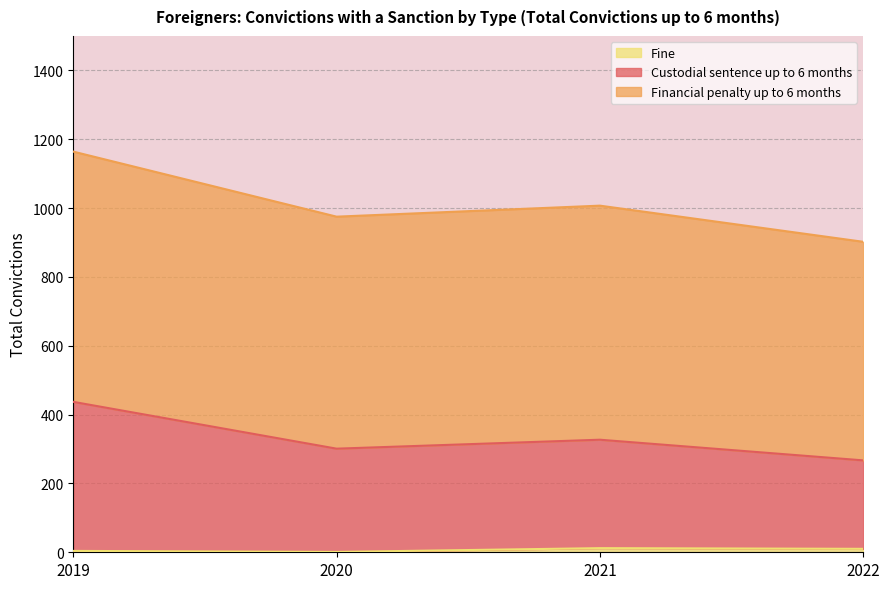

At how many categories does at least one series exceed 148?

4